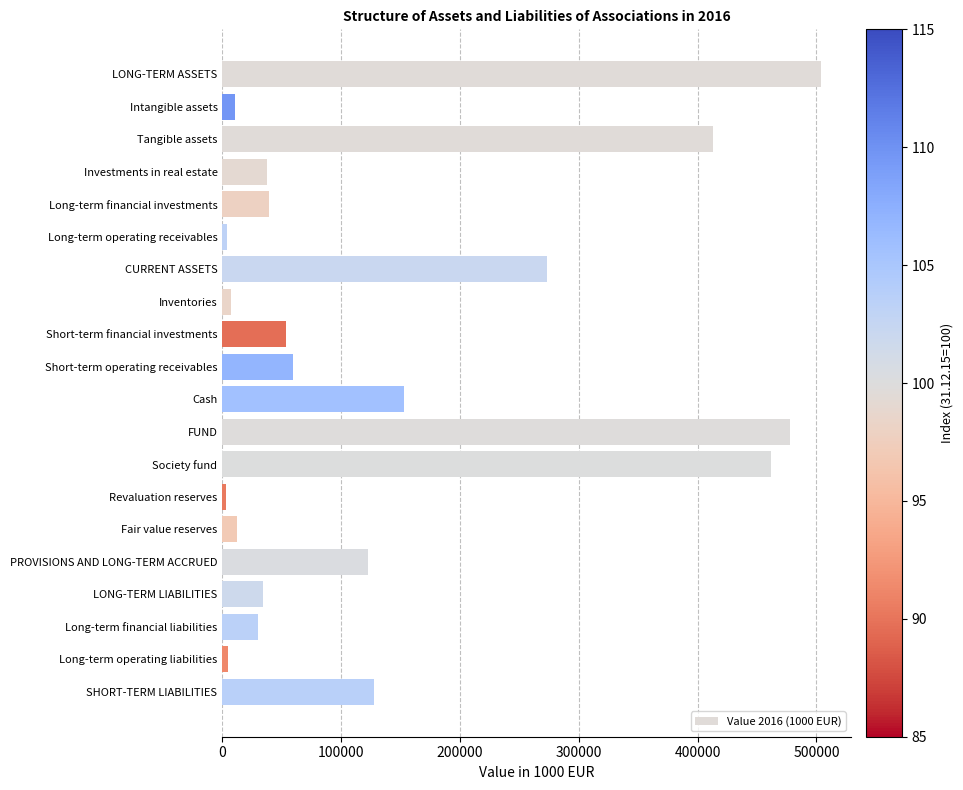

Between Long-term operating receivables and Long-term financial investments, which is larger?

Long-term financial investments